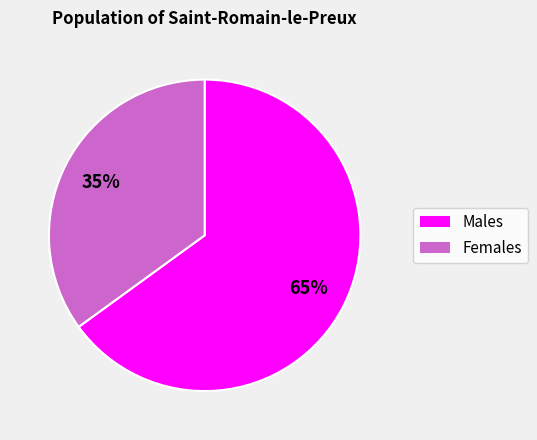

To the nearest percent, what is the average slice percentage?

50%